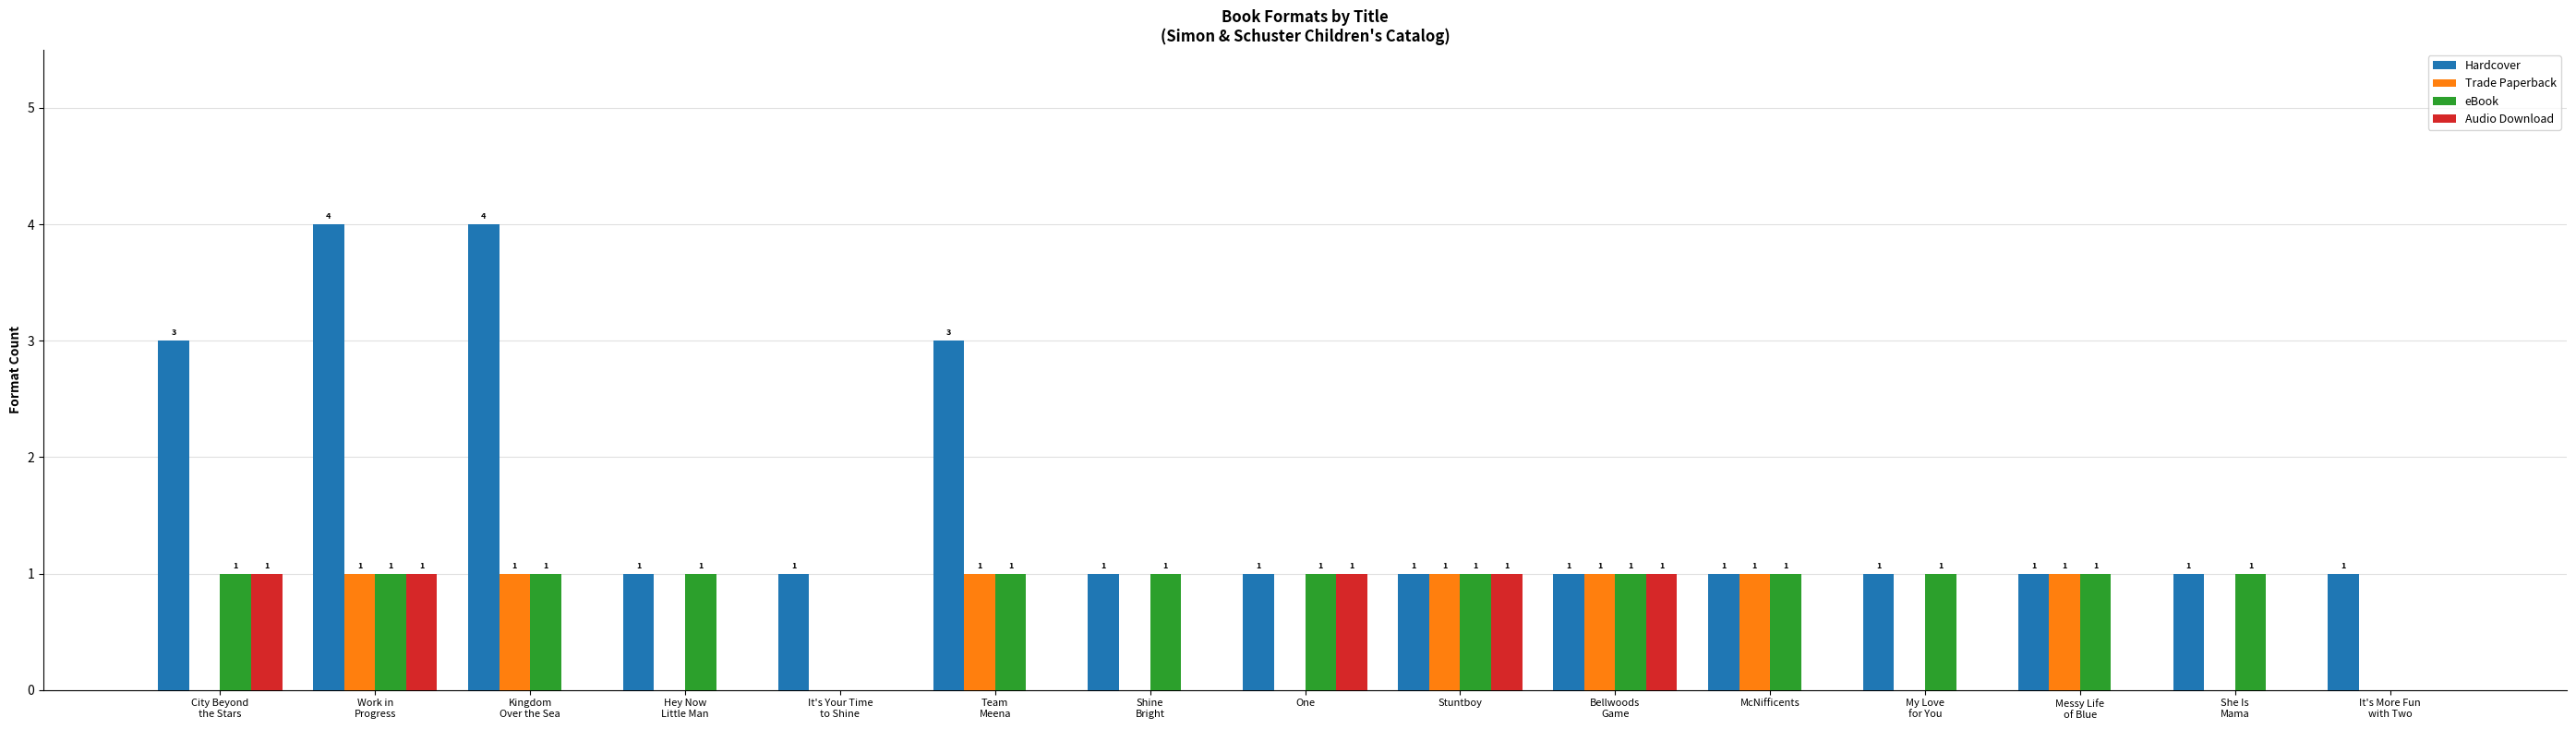

Reading right to left, list all the values displayed in this chart.

Hardcover: 1	1	1	1	1	1	1	1	1	3	1	1	4	4	3
Trade Paperback: 0	0	1	0	1	1	1	0	0	1	0	0	1	1	0
eBook: 0	1	1	1	1	1	1	1	1	1	0	1	1	1	1
Audio Download: 0	0	0	0	0	1	1	1	0	0	0	0	0	1	1